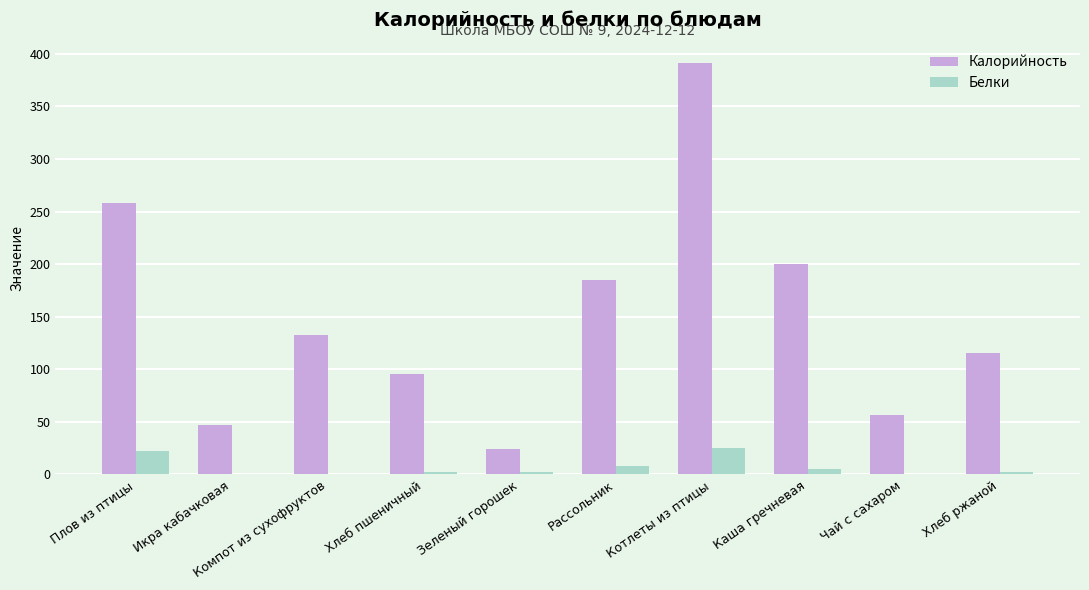

Is the value of Белки at Зеленый горошек greater than the value of Калорийность at Рассольник?

No